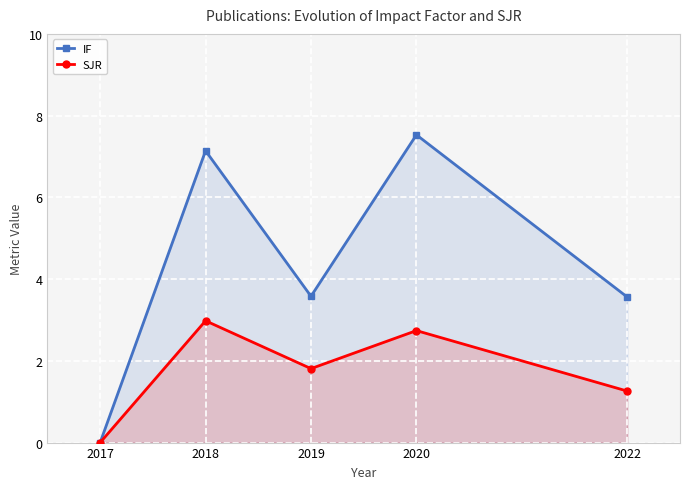

Rank the series by their maximum value, from lowest to highest.

SJR, IF